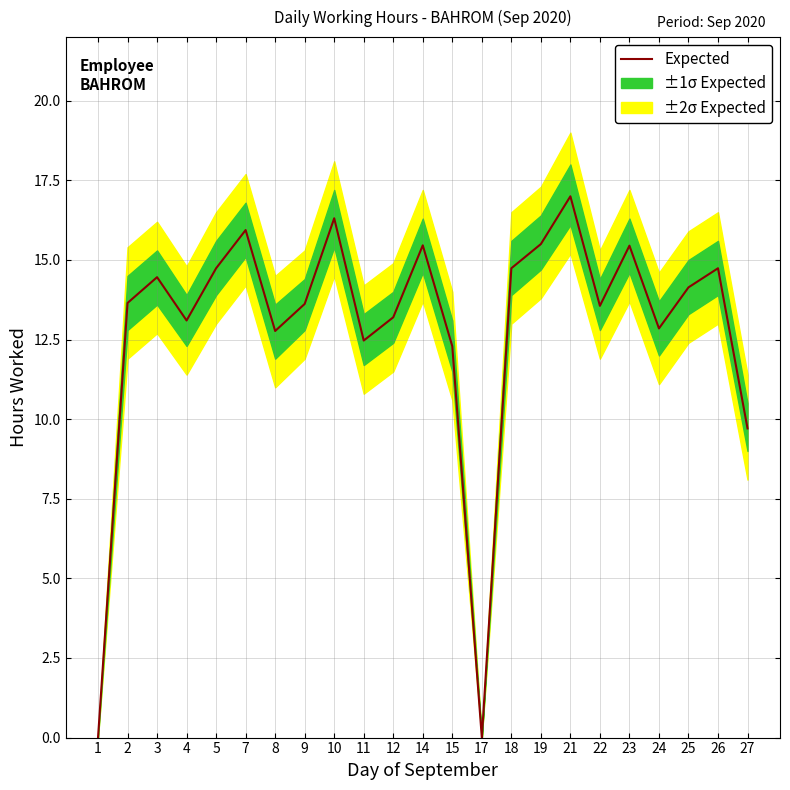

Reading left to right, what are all the values shown in this chart?

1=0.0	2=13.7	3=14.5	4=13.1	5=14.7	7=15.9	8=12.8	9=13.6	10=16.3	11=12.5	12=13.2	14=15.5	15=12.3	17=0.0	18=14.7	19=15.5	21=17.0	22=13.6	23=15.4	24=12.8	25=14.1	26=14.7	27=9.7